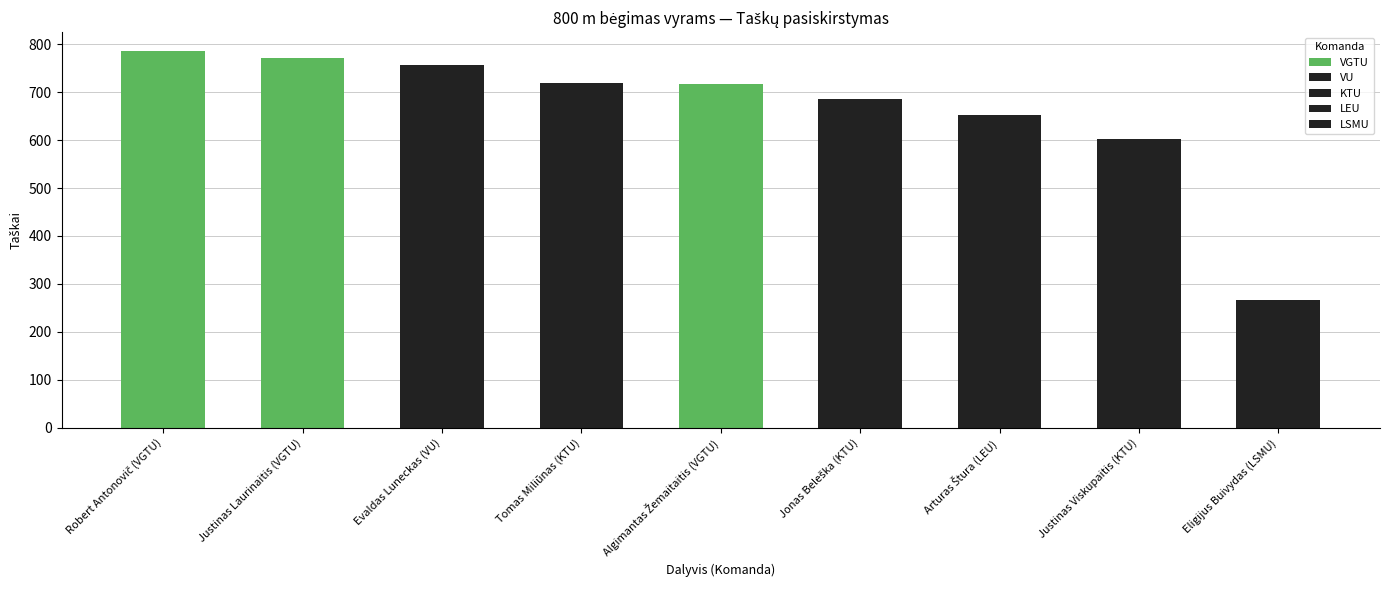

The chart shows a value of 772 at Justinas Laurinaitis (VGTU). True or false?

True